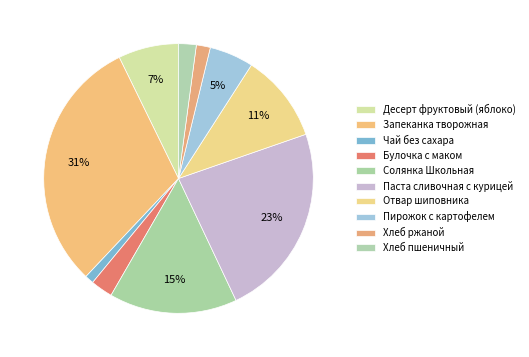

To the nearest percent, what is the difference between the largest and smallest slice percentages?

30%